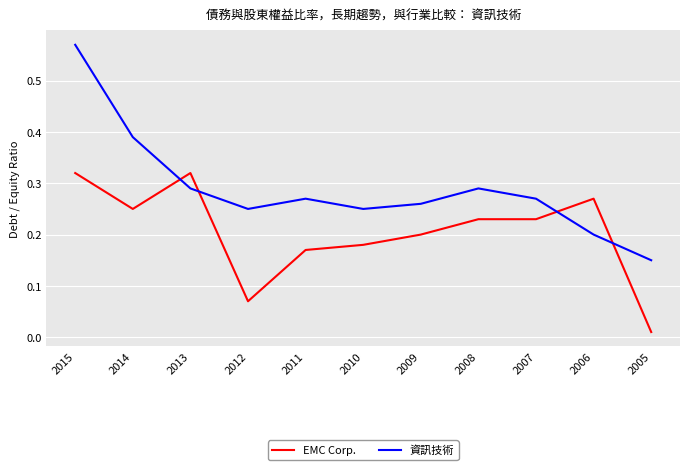

At which category is the sum across all series the highest?

2015